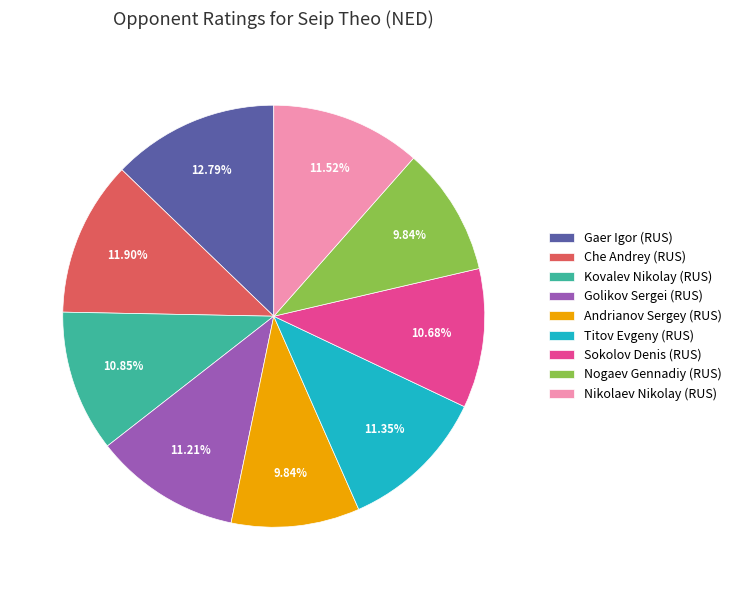

Is Andrianov Sergey (RUS) the majority of the pie?

No